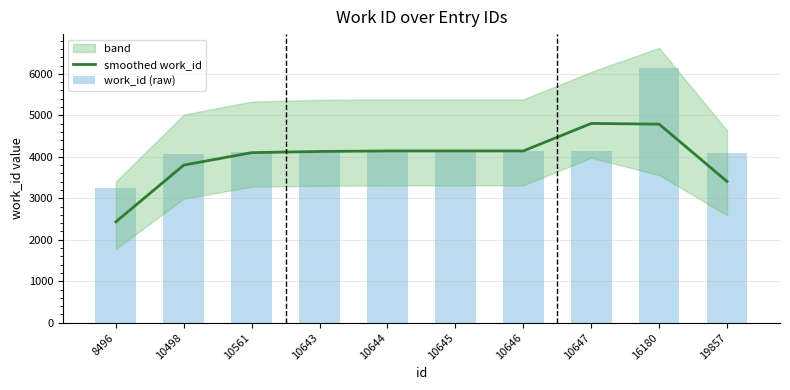

What is the average value of the work_id (raw) series?

4232.7